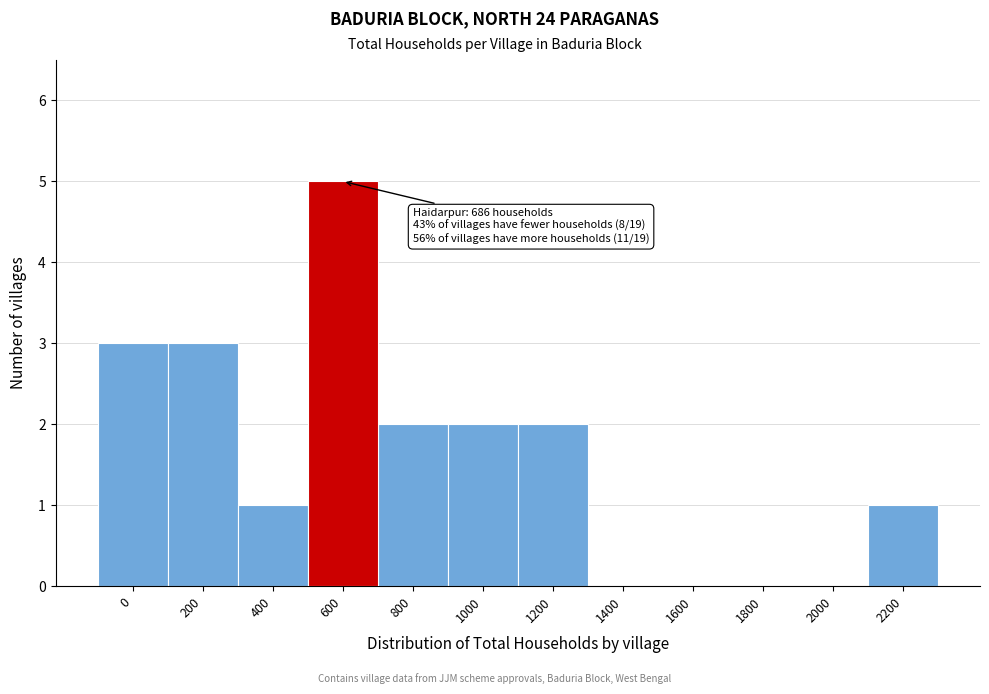

Reading left to right, list all the values displayed in this chart.

0=3	200=3	400=1	600=5	800=2	1000=2	1200=2	1400=0	1600=0	1800=0	2000=0	2200=1